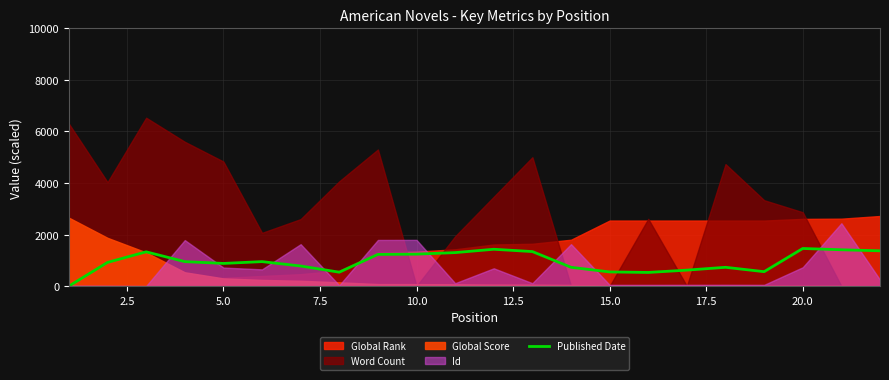

What is the maximum value for Published Date?

1460